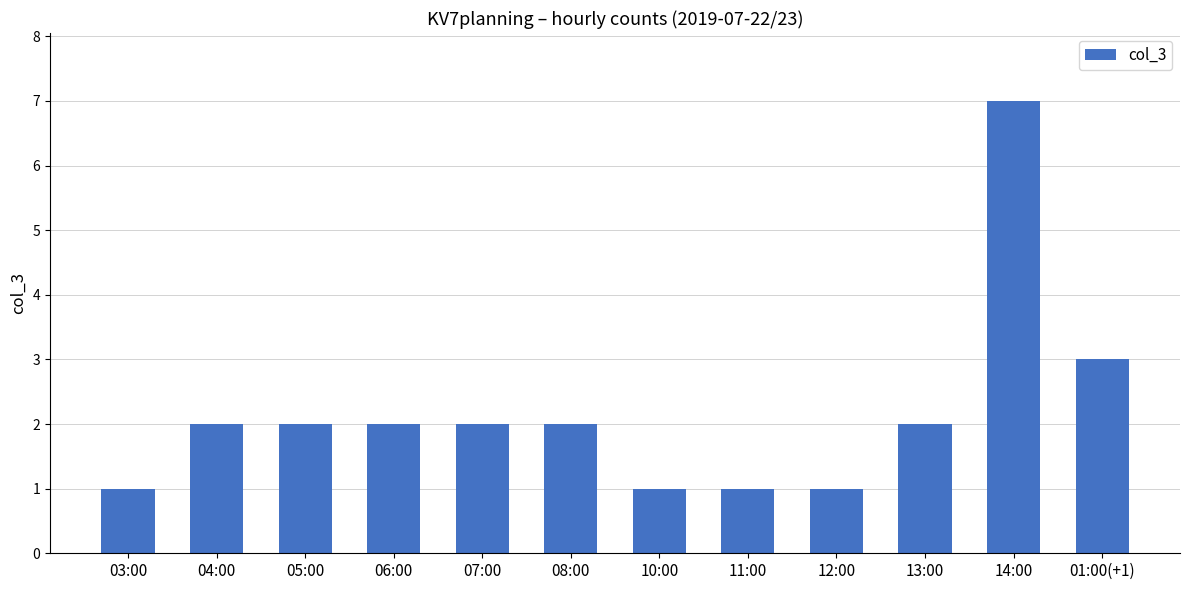

Approximately how many times larger is the value at 07:00 compared to 13:00?

1.0